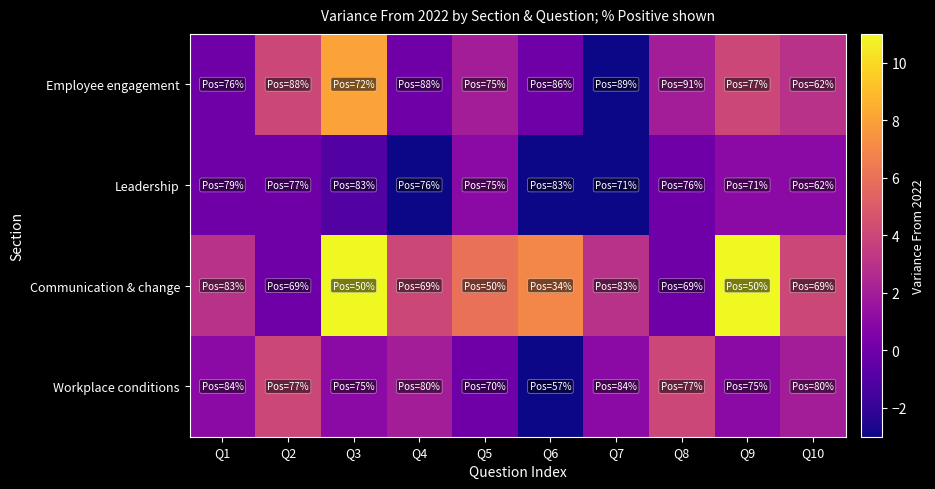

Reading left to right, transcribe all the data shown in this chart.

Employee engagement: Q1=0	Q2=4	Q3=8	Q4=0	Q5=2	Q6=0	Q7=-3	Q8=2	Q9=4	Q10=3
Leadership: Q1=0	Q2=0	Q3=-1	Q4=-3	Q5=1	Q6=-3	Q7=-3	Q8=0	Q9=1	Q10=1
Communication & change: Q1=3	Q2=0	Q3=11	Q4=4	Q5=6	Q6=7	Q7=3	Q8=0	Q9=11	Q10=4
Workplace conditions: Q1=1	Q2=4	Q3=1	Q4=2	Q5=0	Q6=-3	Q7=1	Q8=4	Q9=1	Q10=2